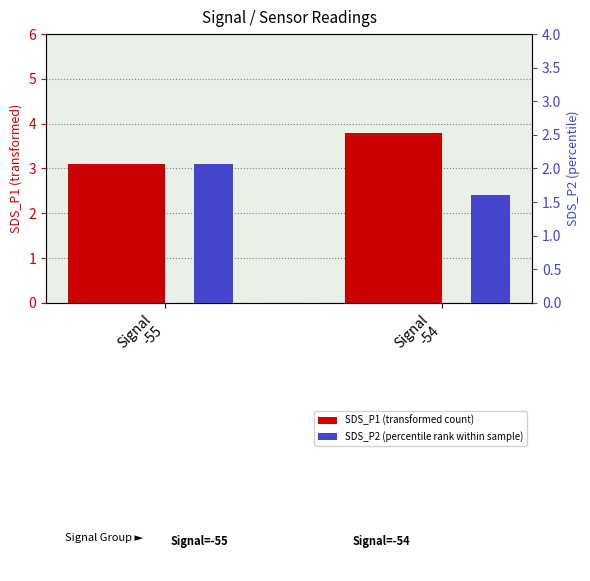

What is the minimum value for SDS_P1 (avg)?

3.1